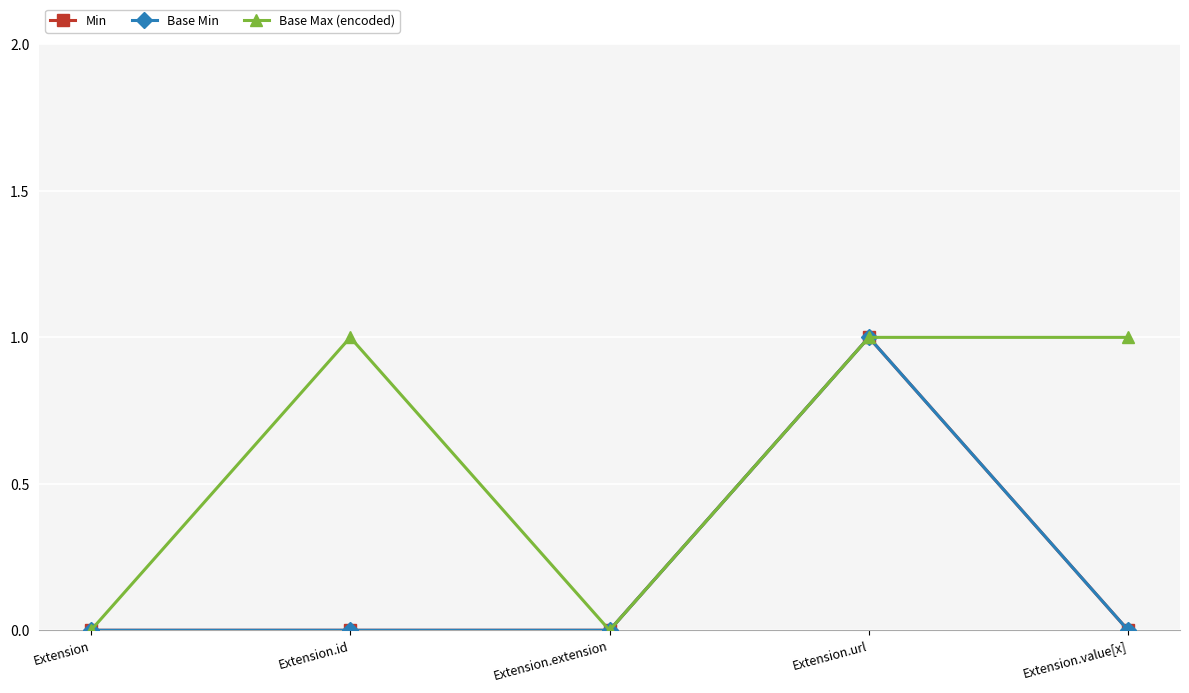

Which series has the largest range (max minus min)?

Min